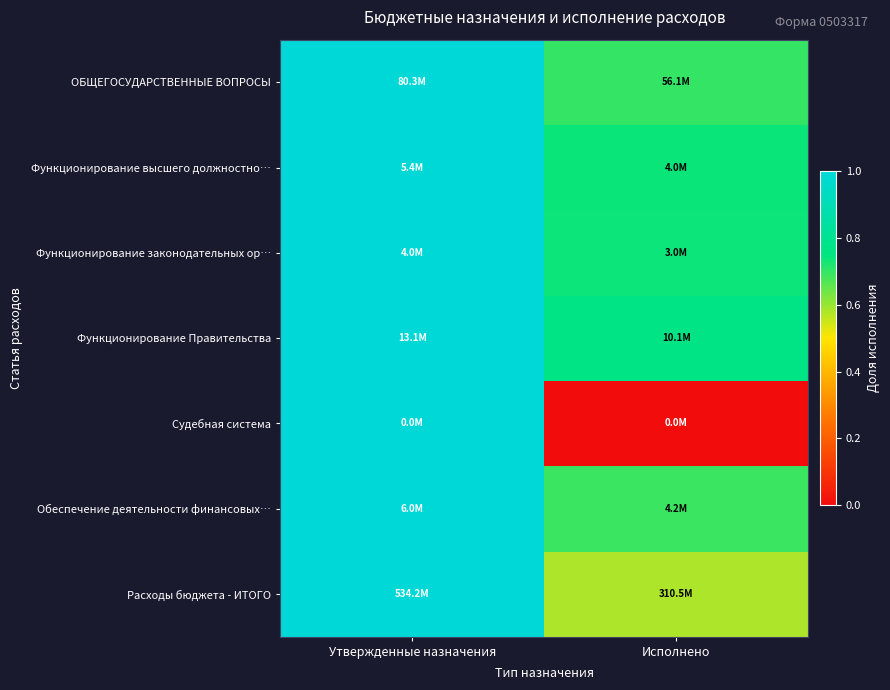

At which category is the sum across all series the highest?

Утвержденные назначения